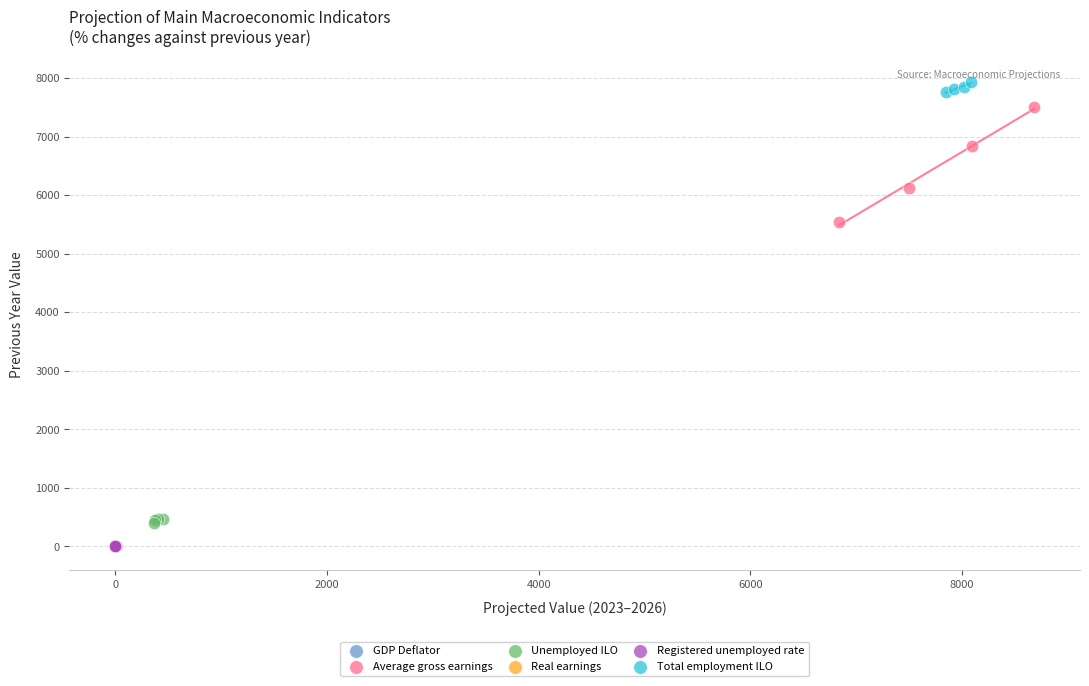

What are all the series names shown in the legend?

GDP Deflator, Average gross earnings, Unemployed ILO, Real earnings, Registered unemployed rate, Total employment ILO